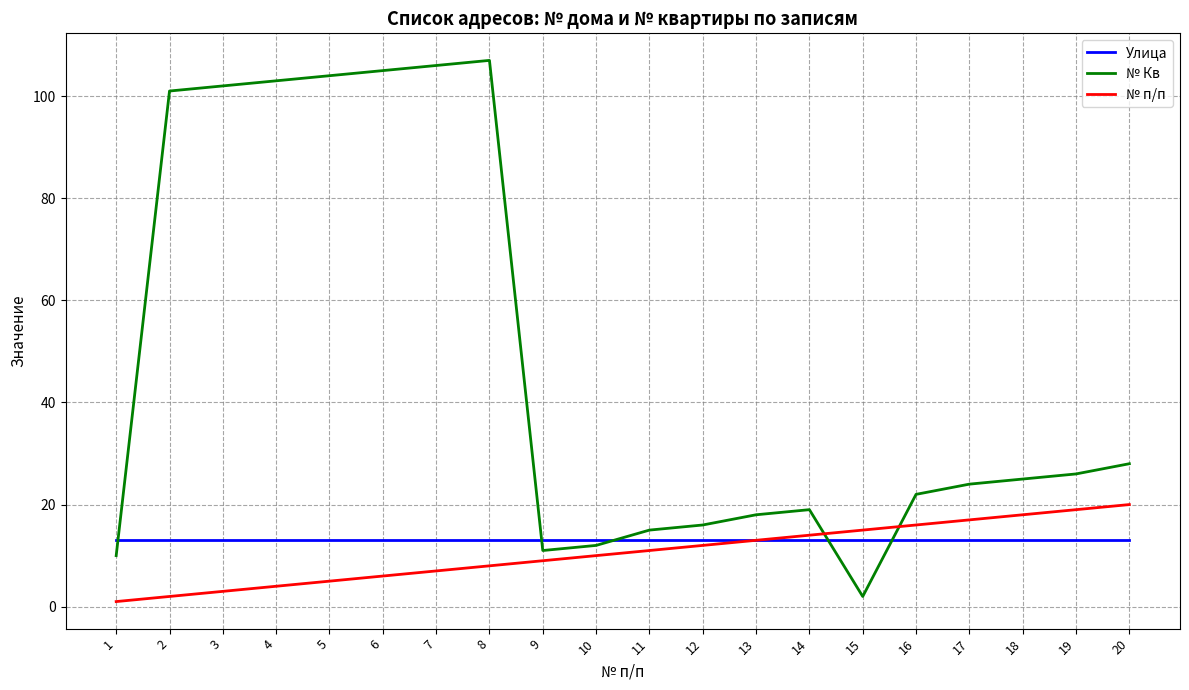

Rank the series by their maximum value, from lowest to highest.

Улица, № п/п, № Кв